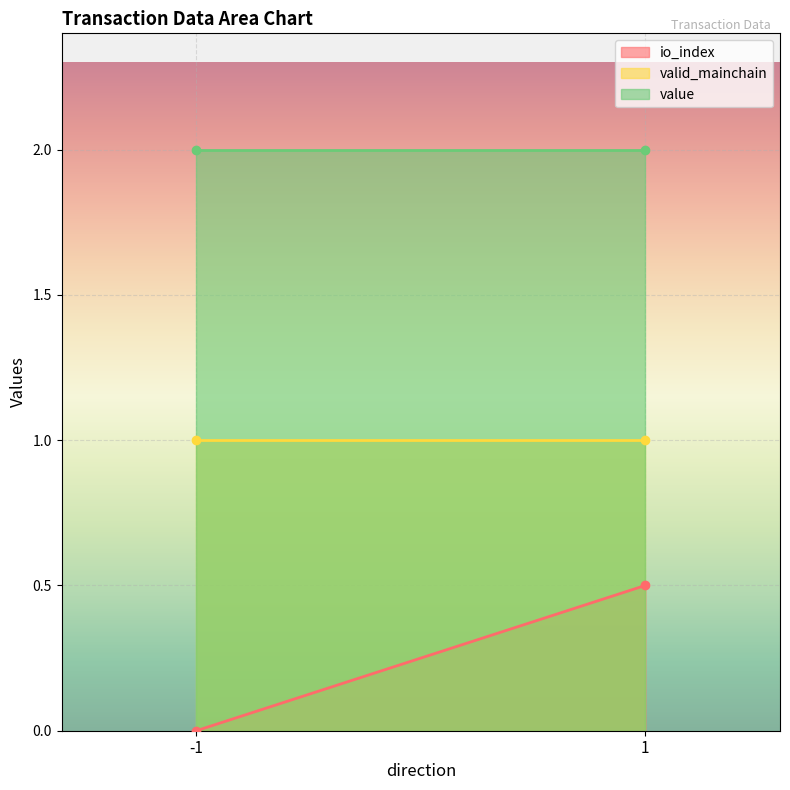

Reading right to left, extract all data points from this chart.

io_index: 1=0.5	-1=0.0
valid_mainchain: 1=1.0	-1=1.0
value: 1=2.0	-1=2.0